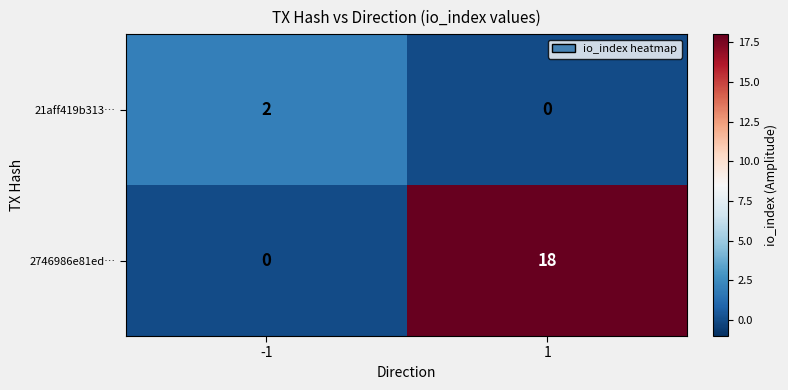

What is the difference between the maximum and minimum values in the 2746986e81ed… series?

18